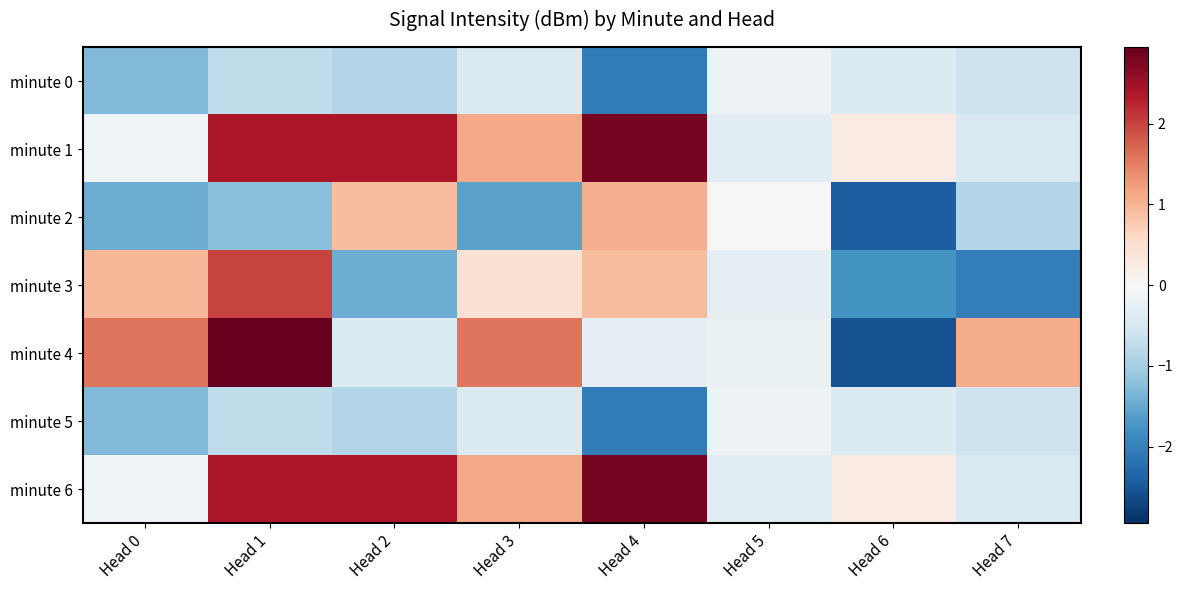

What is the maximum value shown in the chart?

2.9